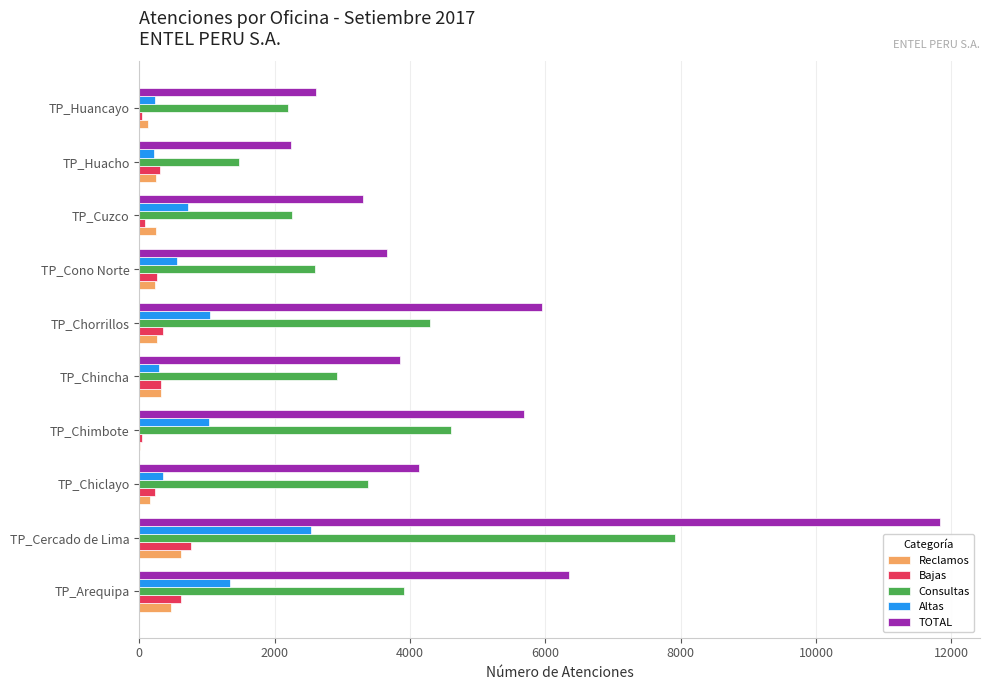

The Altas series shows 1346 at TP_Arequipa. True or false?

True